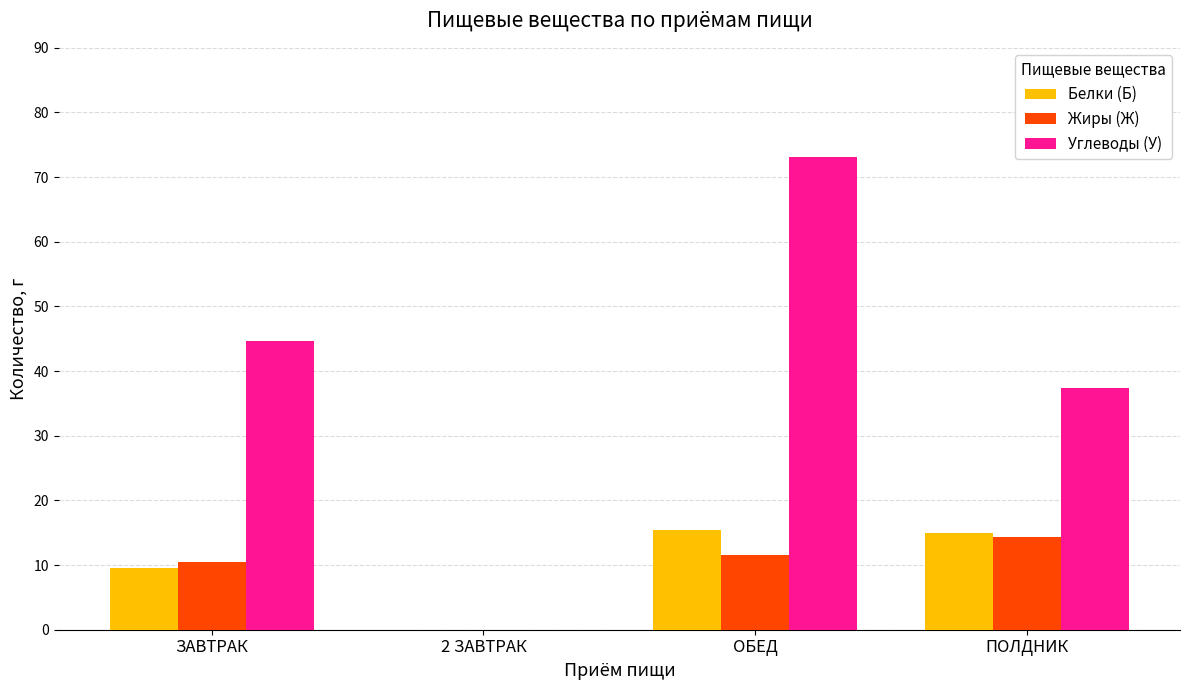

Are the bars horizontal?

No